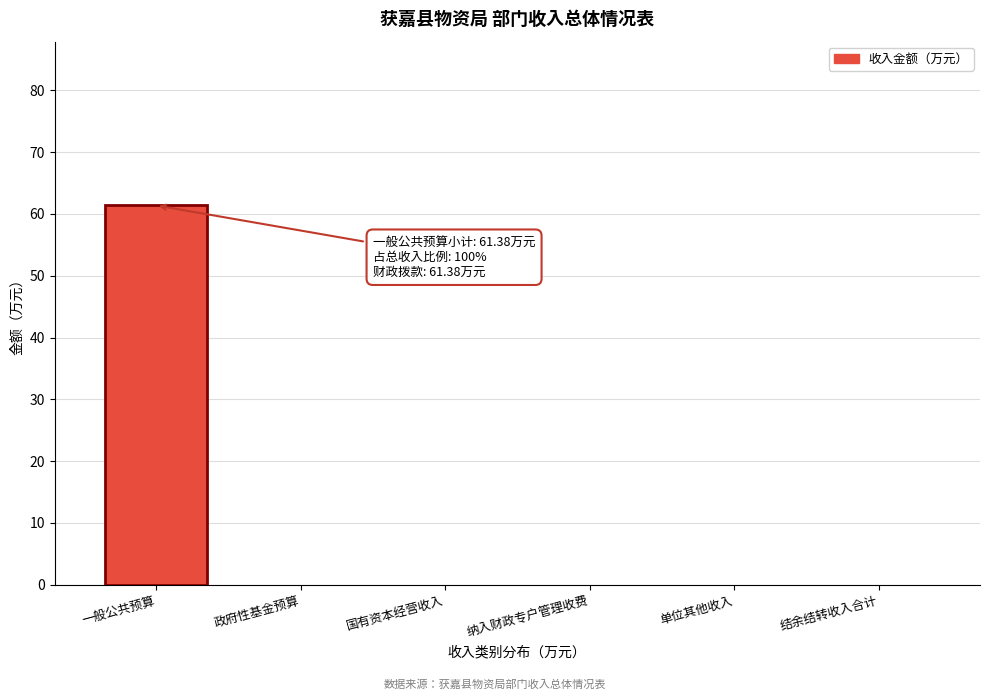

Reading left to right, list all the values displayed in this chart.

一般公共预算=61.4	政府性基金预算=0.0	国有资本经营收入=0.0	纳入财政专户管理收费=0.0	单位其他收入=0.0	结余结转收入合计=0.0